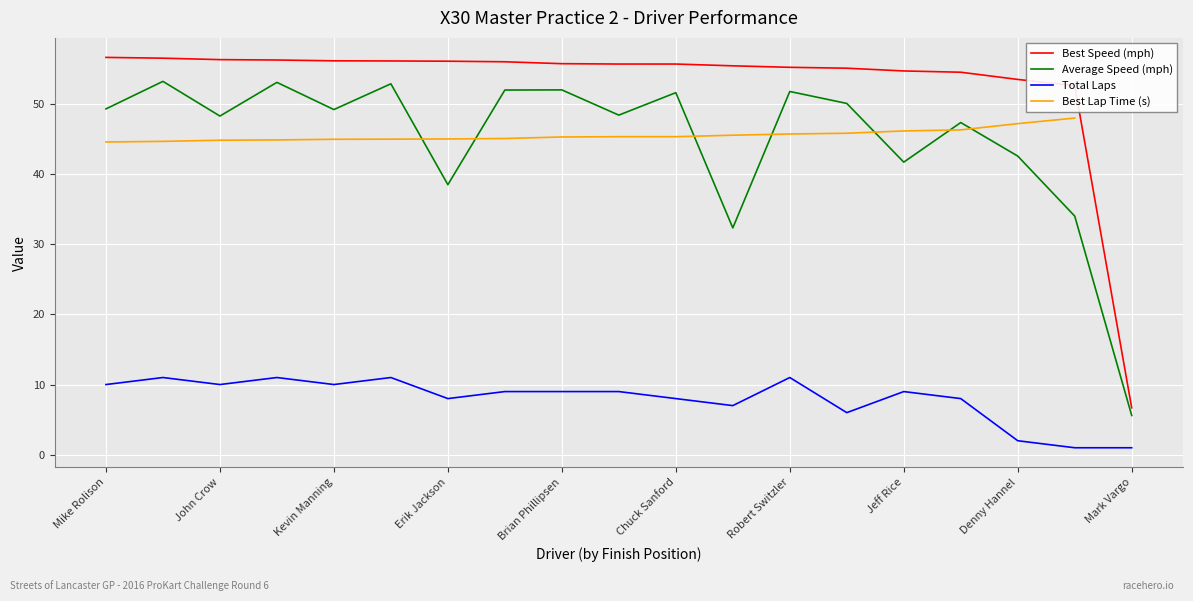

How many distinct data groups are displayed?

4